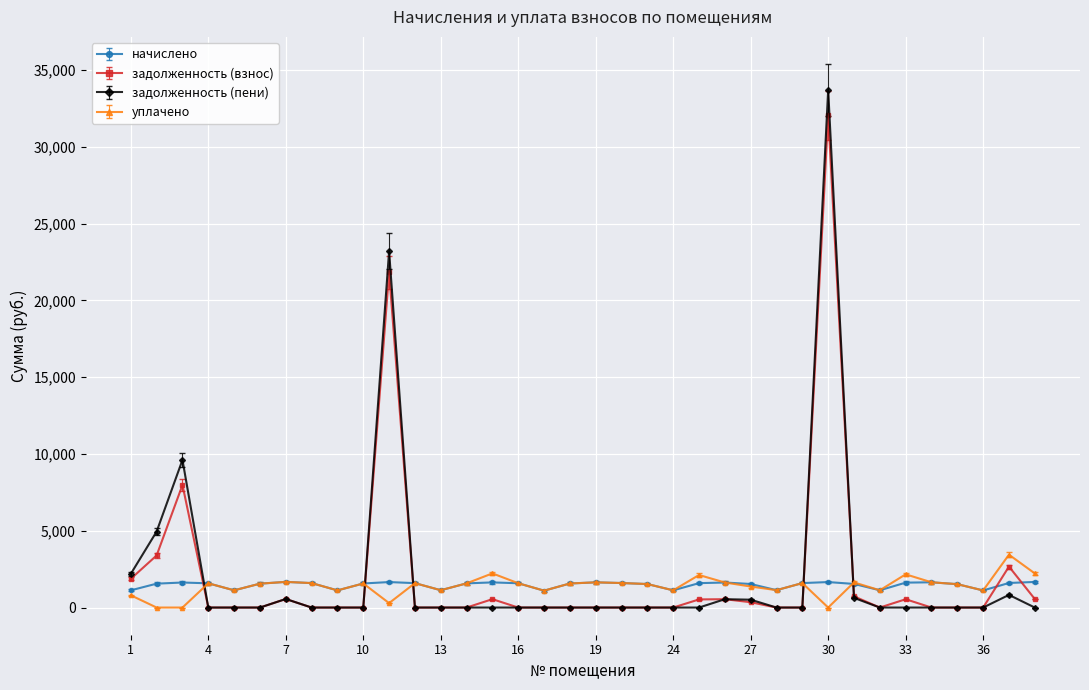

Which series has the widest spread of values?

задолженность (пени)